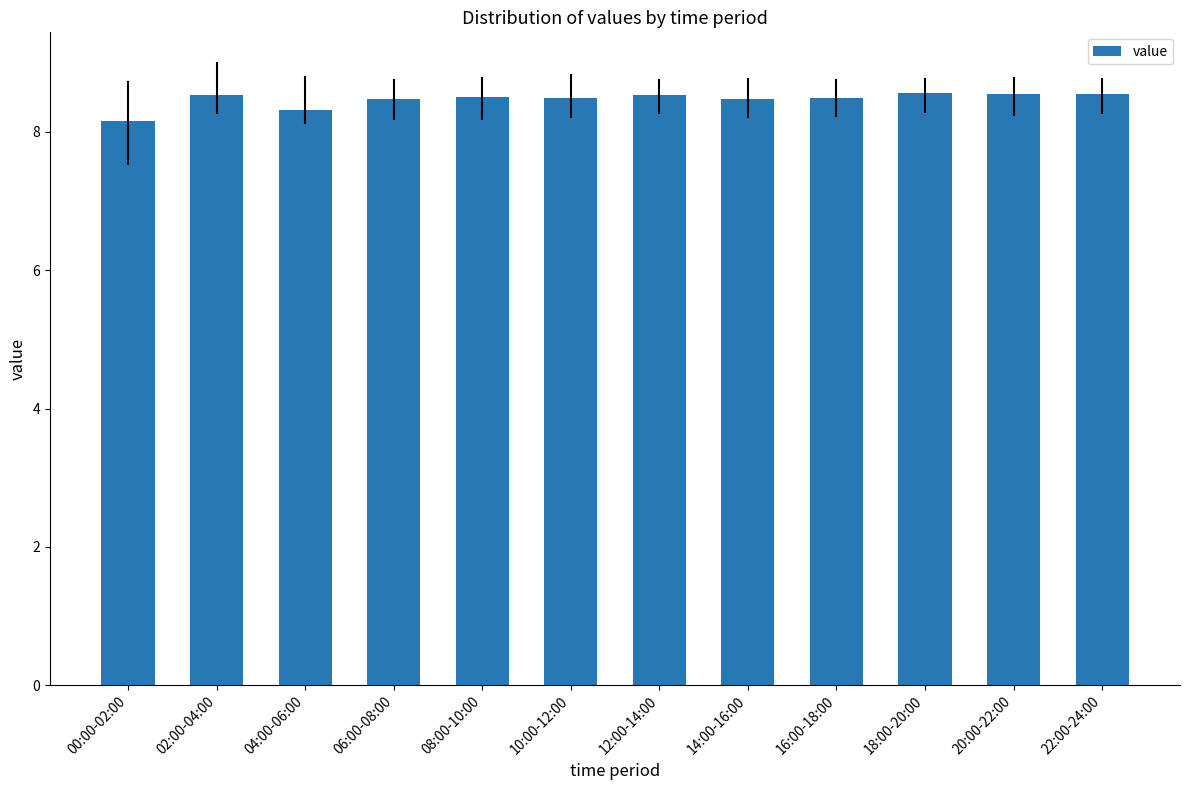

True or false: the data shows 2.7 at 18:00-20:00.

False